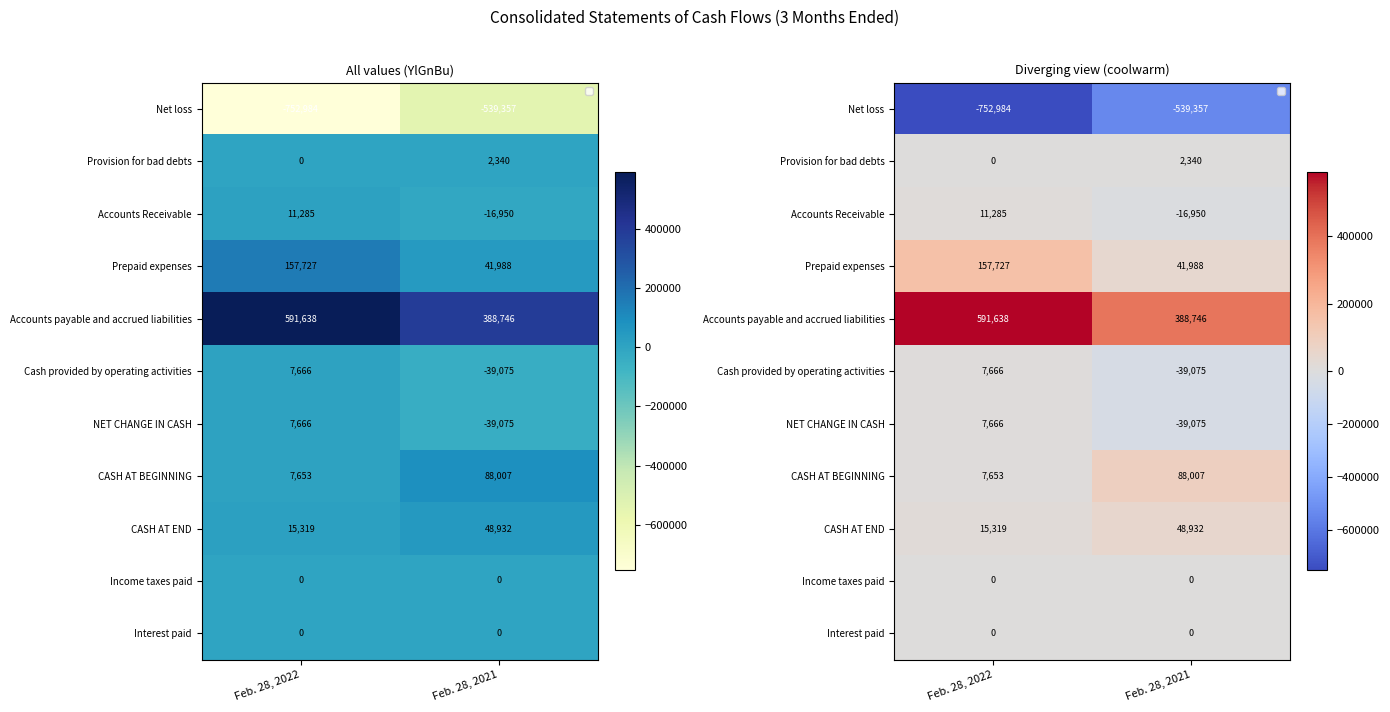

What is the difference between the maximum and minimum values in the Accounts payable and accrued liabilities series?

202892